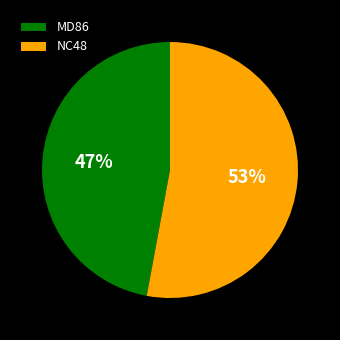

What percentage is the NC48 slice, to the nearest percent?

53%